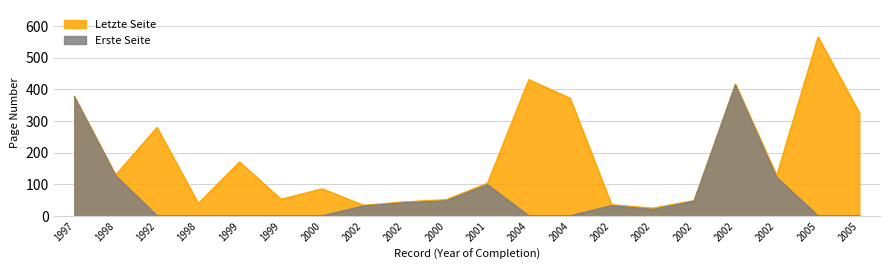

True or false: Erste Seite has more than 0 points higher than both neighbors.

True